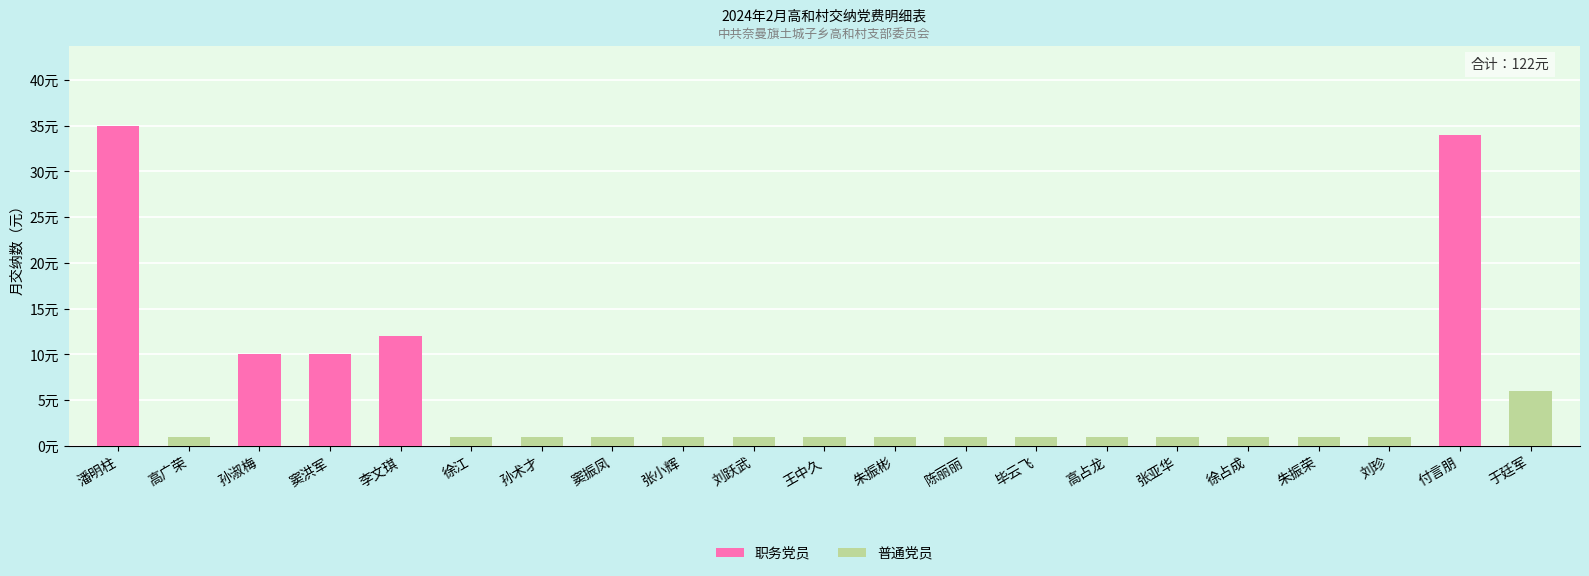

Are the bars horizontal?

No